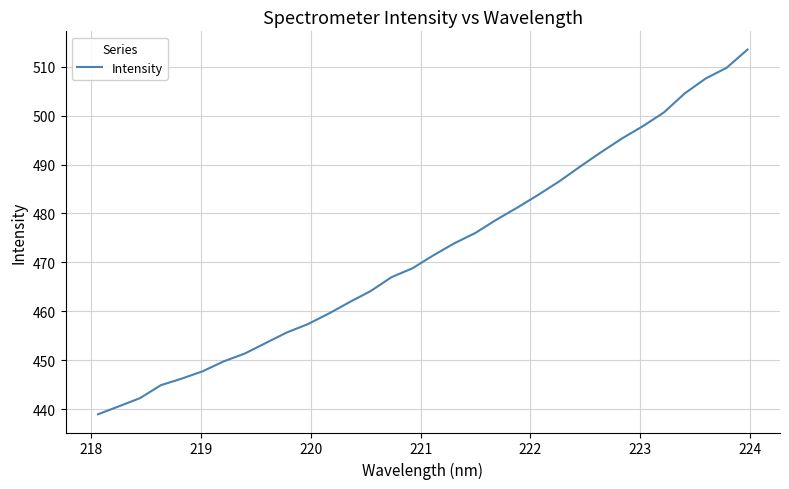

What is the difference between the maximum and minimum values?

74.5